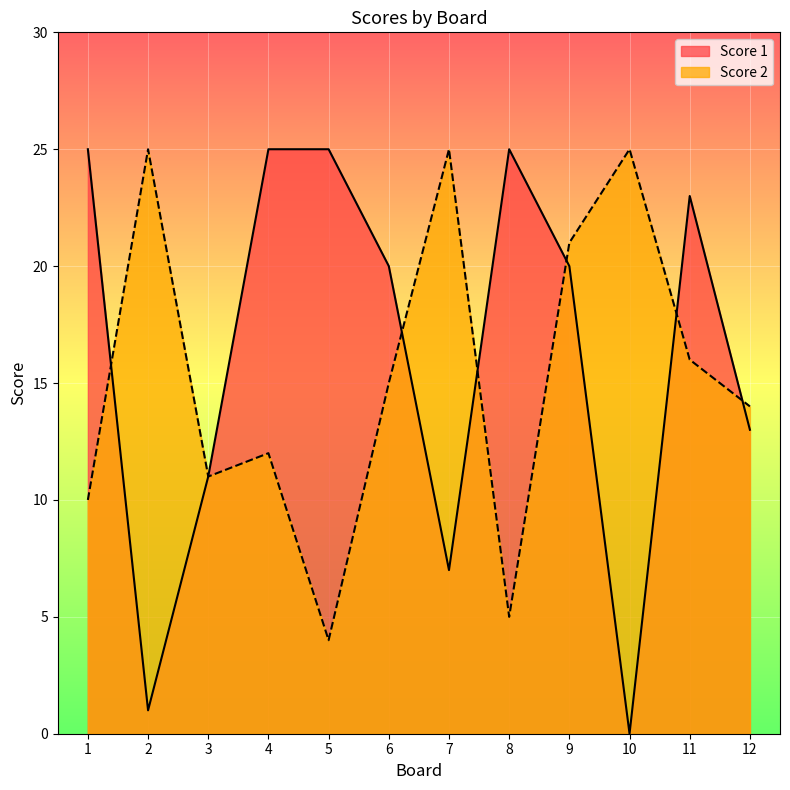

True or false: Score 1 and Score 2 intersect in this chart.

True